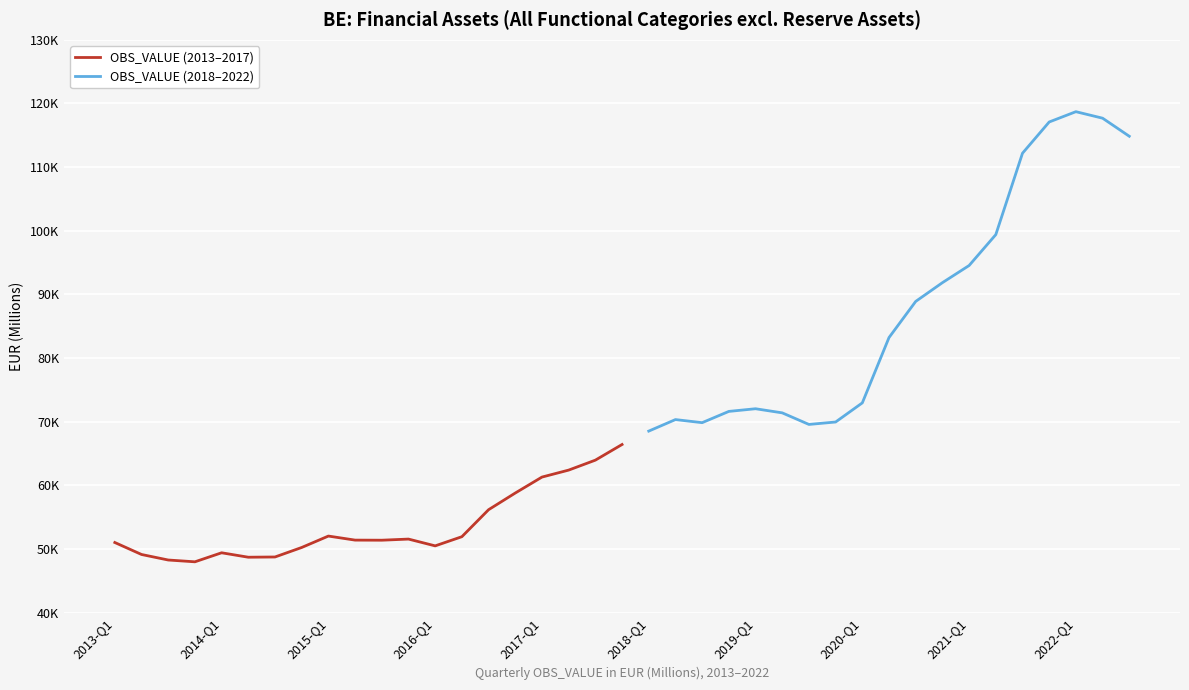

The value at 2015-Q4 is 51572. True or false?

True